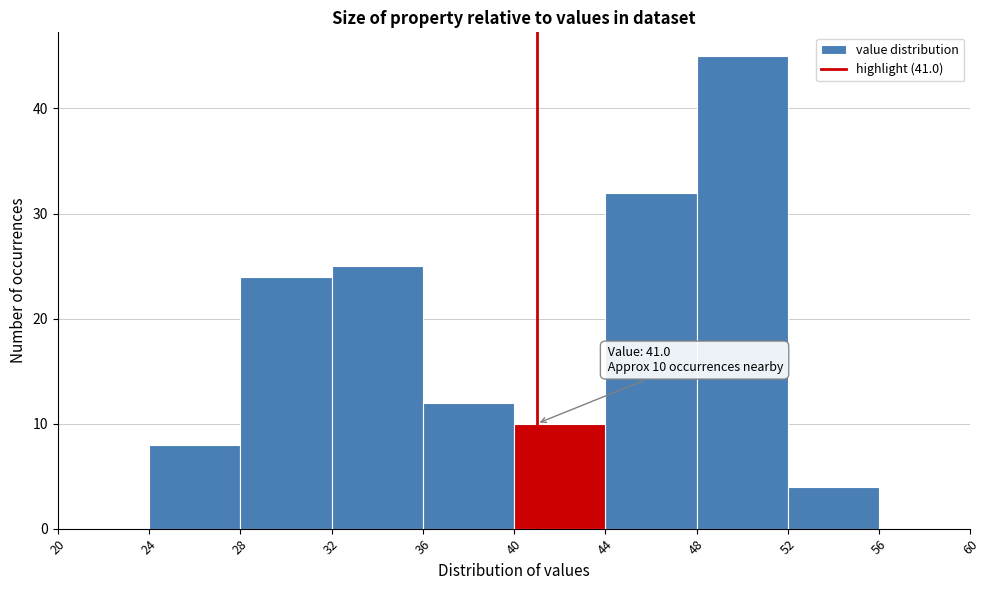

Which range on the x-axis has the tallest bar?

48 to 52